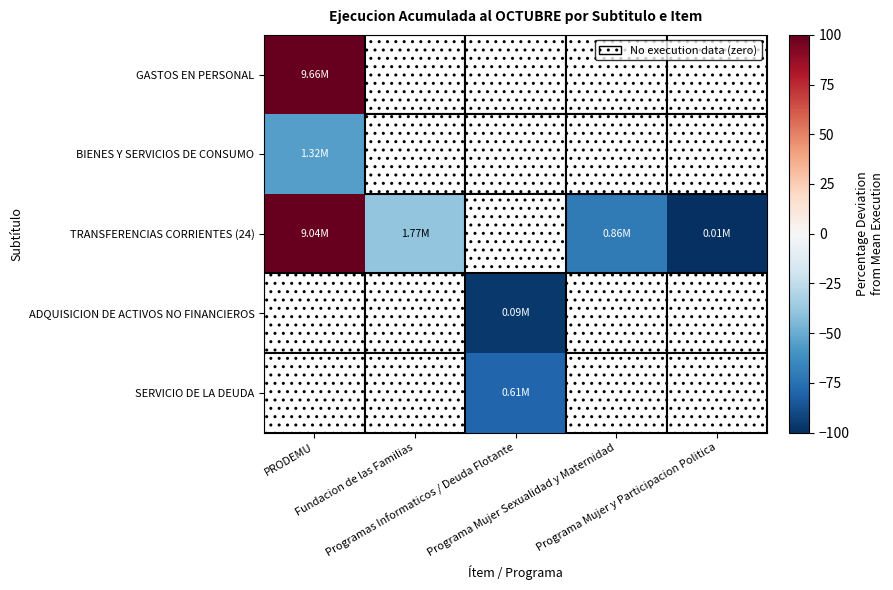

Which series changed the most between Fundacion de las Familias and Programa Mujer y Participacion Politica?

TRANSFERENCIAS CORRIENTES (24)